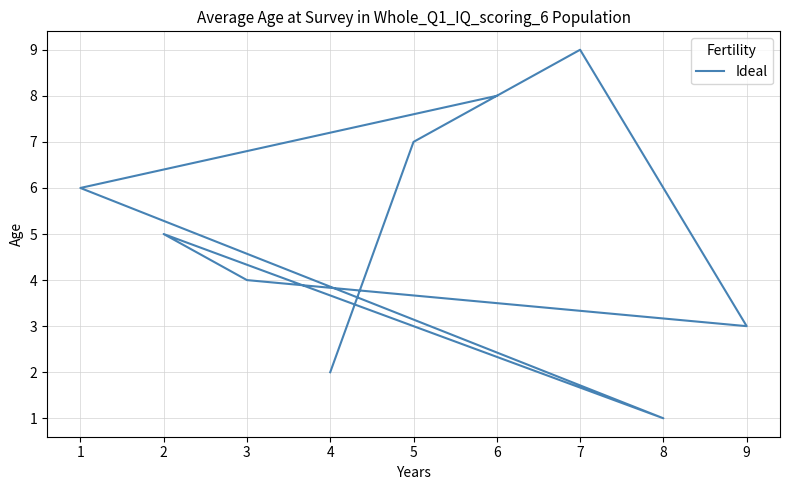

The value at 8 is 1. True or false?

False